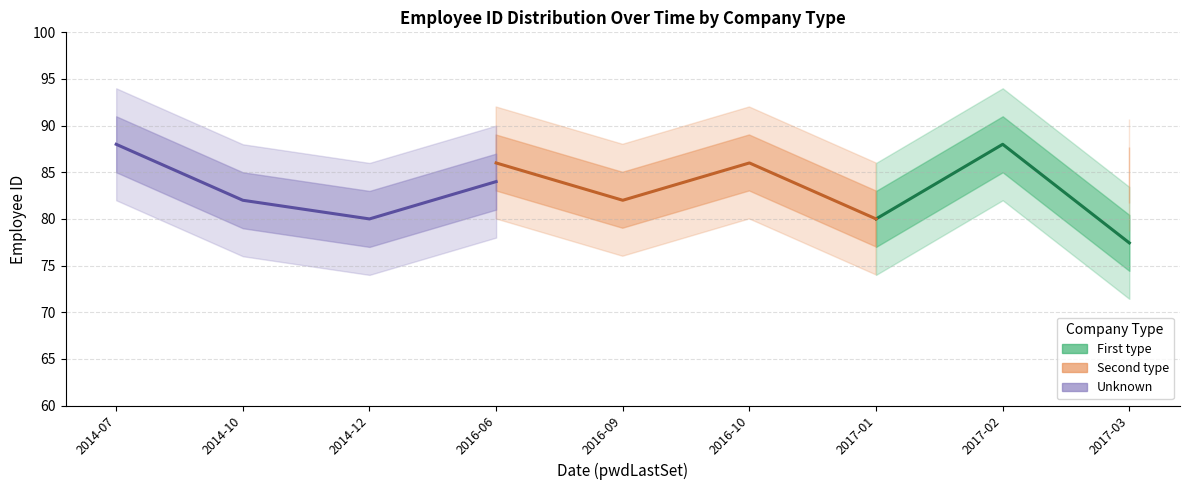

How many data points does each series have?

9